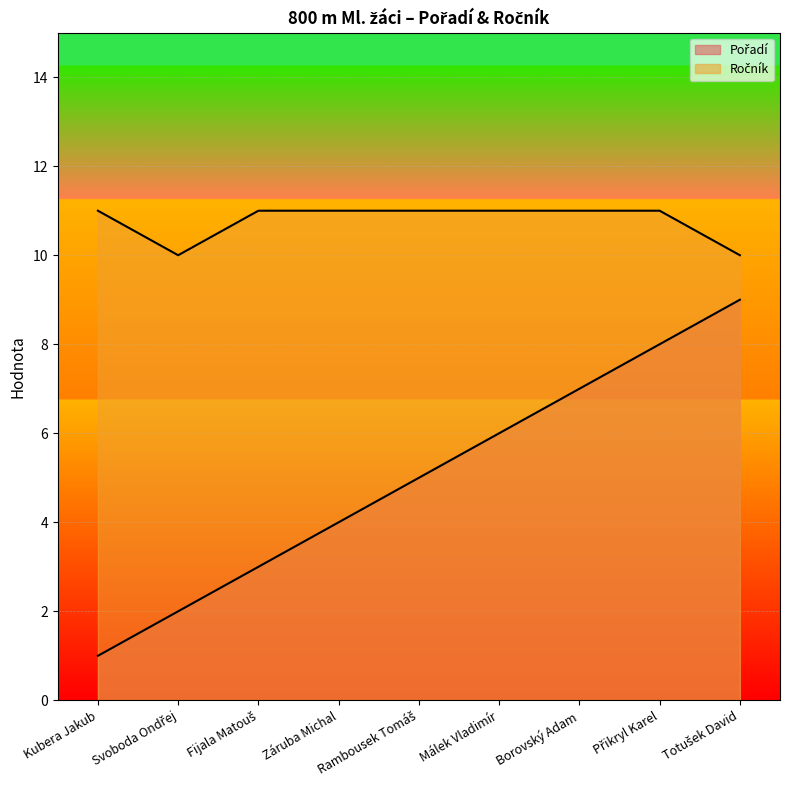

List the labels in order of Ročník value, largest first.

Kubera Jakub, Fijala Matouš, Záruba Michal, Rambousek Tomáš, Málek Vladimír, Borovský Adam, Přikryl Karel, Svoboda Ondřej, Totušek David